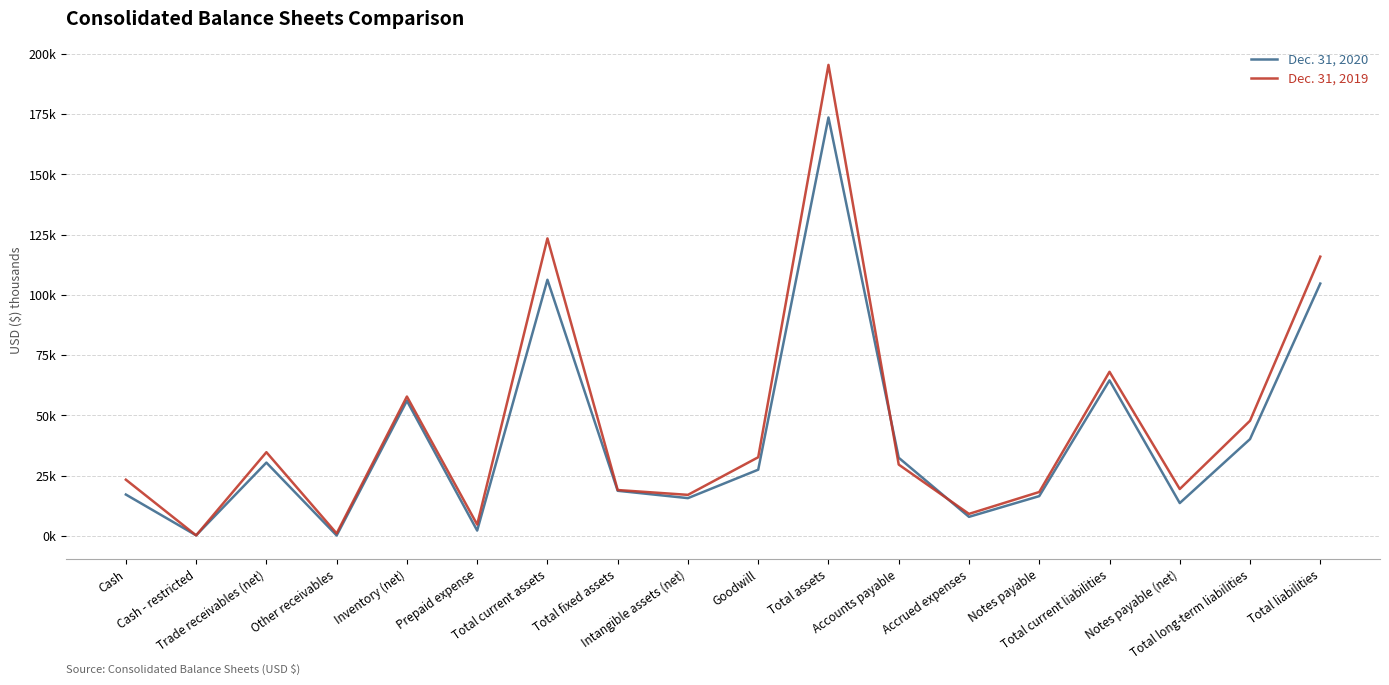

What are all the series names shown in the legend?

Dec. 31, 2020, Dec. 31, 2019